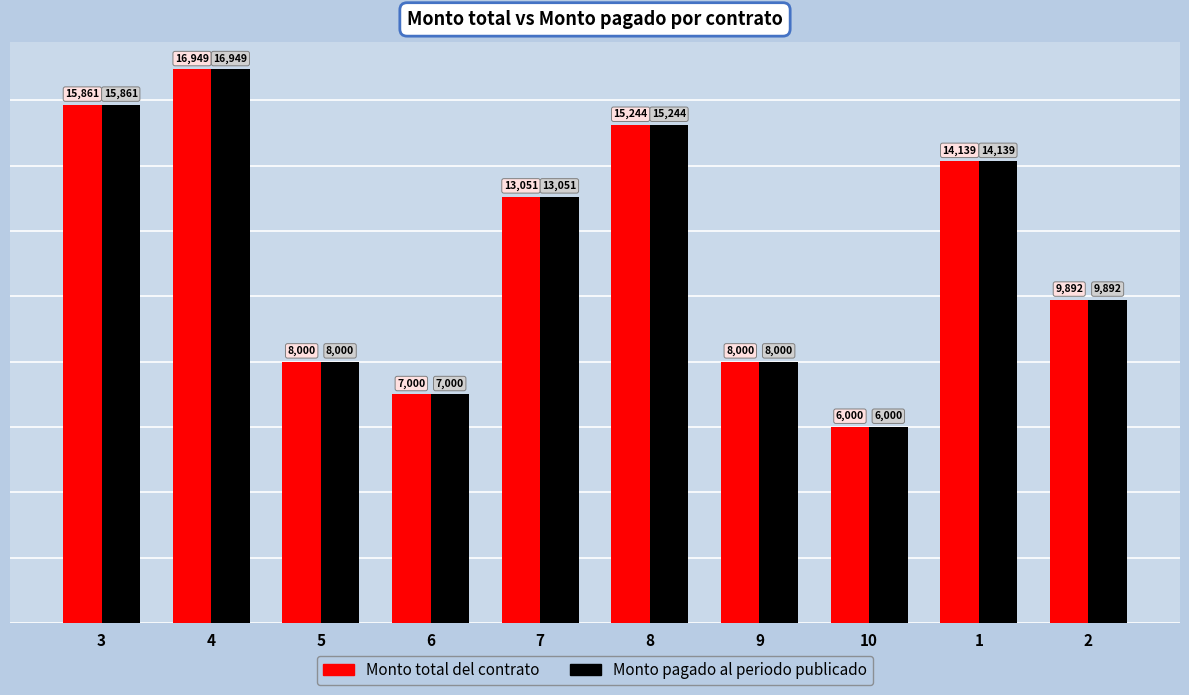

The value of Monto pagado al periodo publicado at 4 is 23189.0. True or false?

False